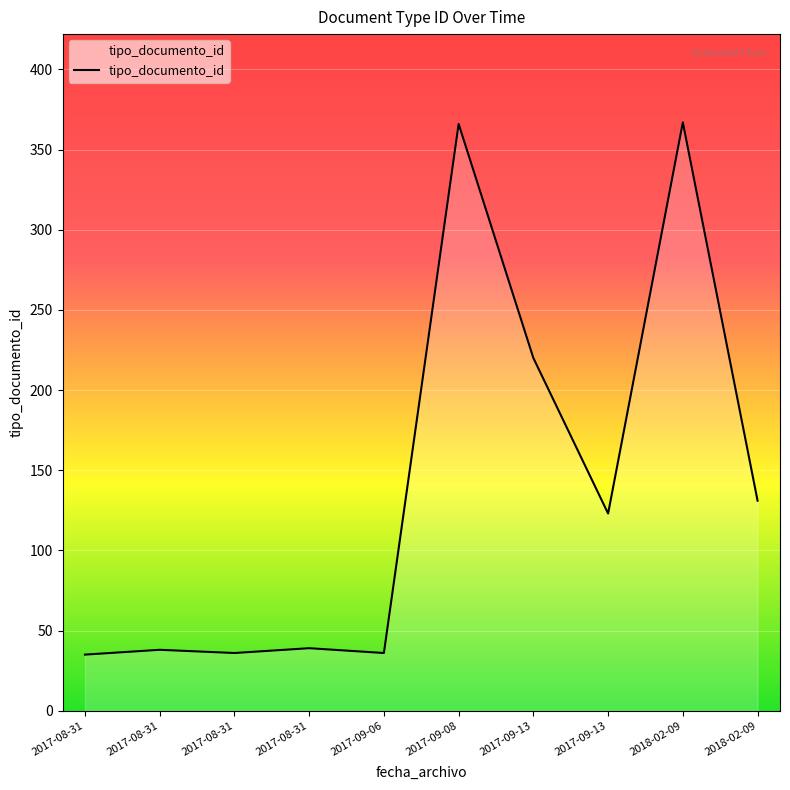

How many lines are shown in the chart?

1